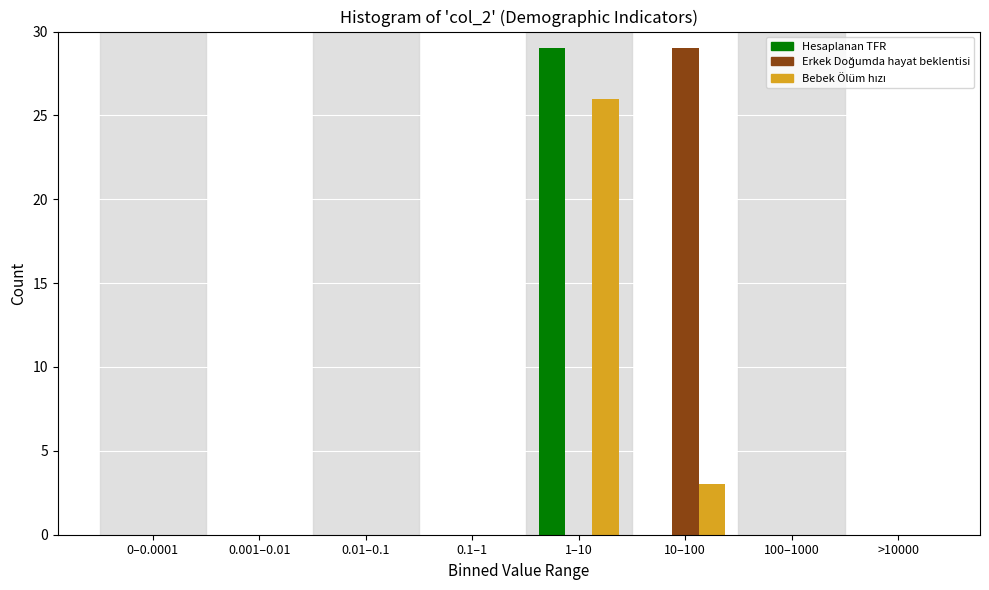

What is the maximum value shown in the chart?

29